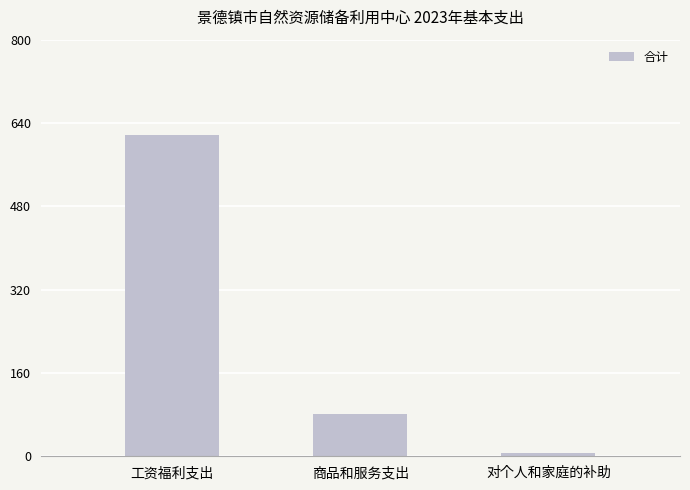

The chart shows a value of 80.5 at 商品和服务支出. True or false?

True